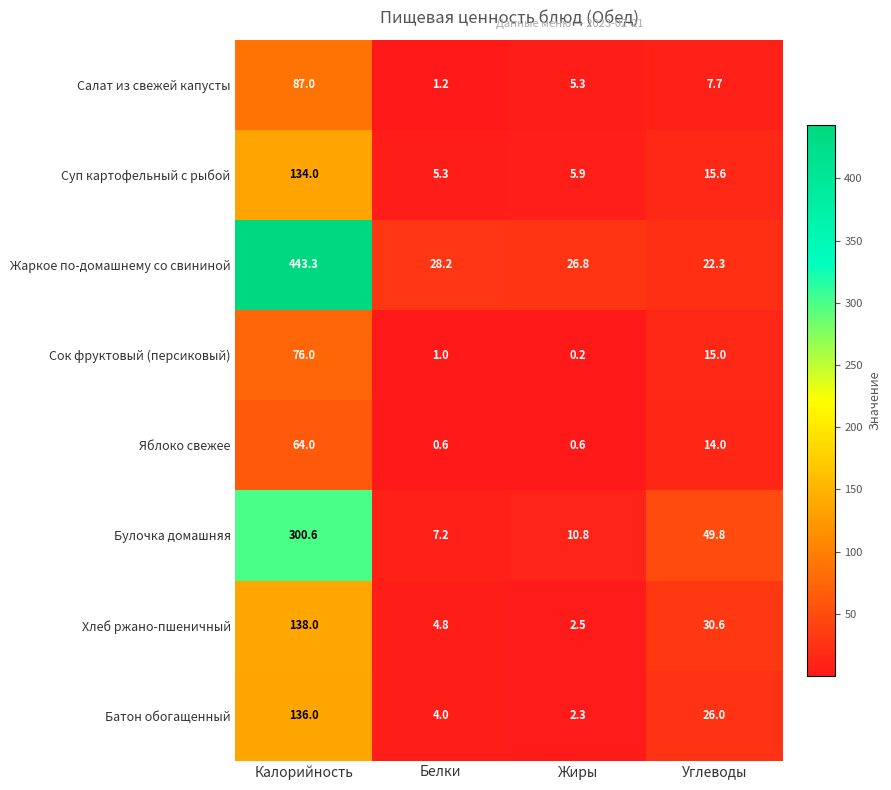

What is the total value across all series at Калорийность?

1378.9